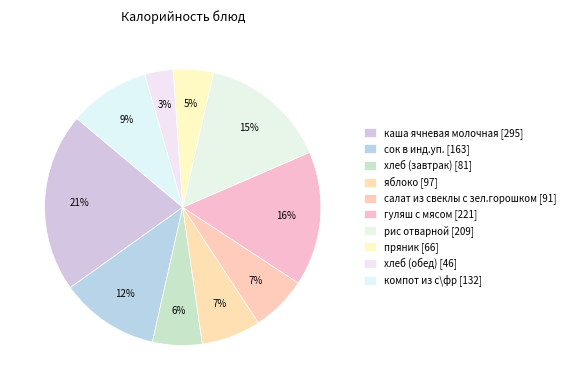

How many segments does this pie chart have?

10